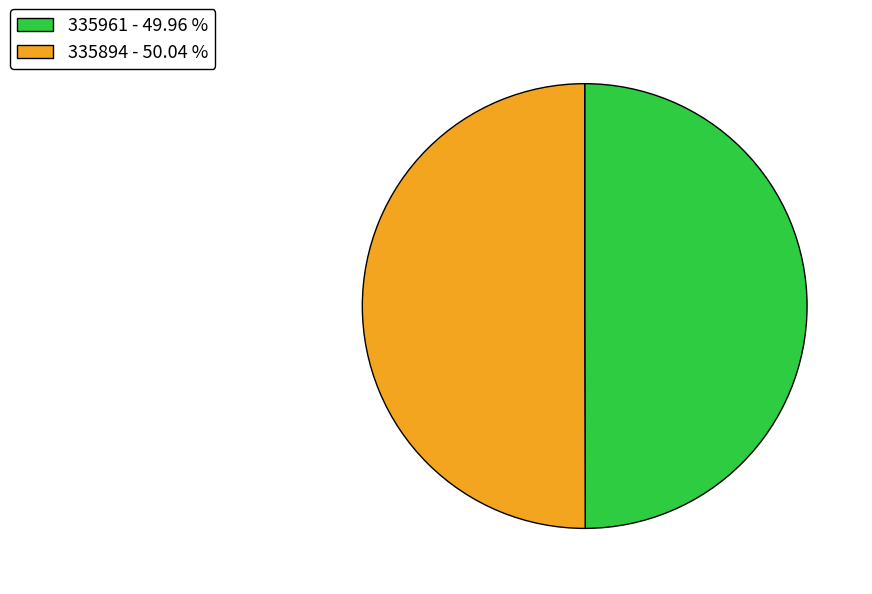

Do 335961 - 49.96 % and 335894 - 50.04 % together represent more than half of the pie?

Yes